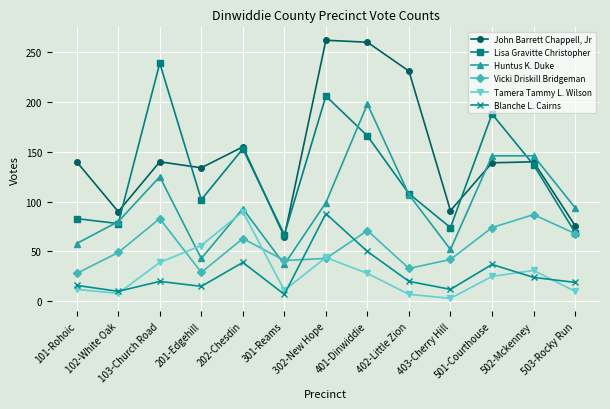

At which label does Tamera Tammy L. Wilson reach its peak?

202-Chesdin